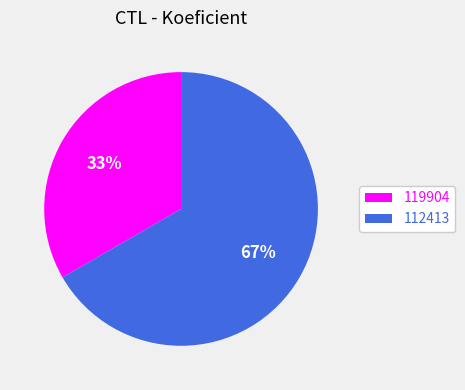

What percentage is the 112413 slice, to the nearest percent?

67%